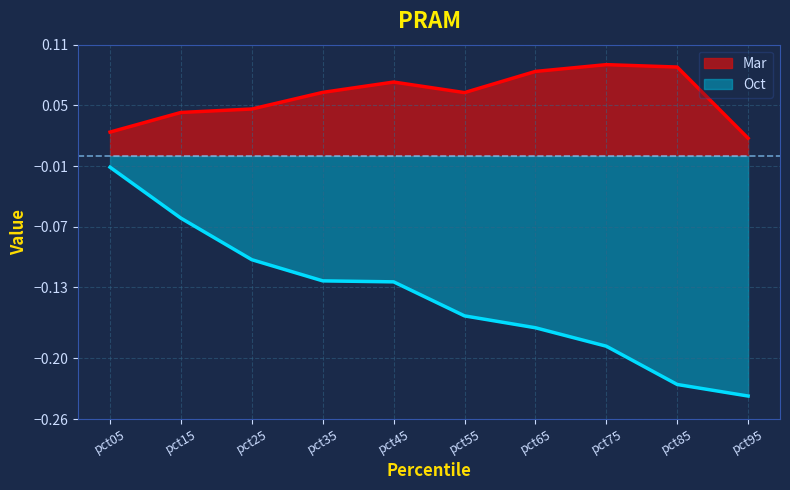

True or false: Mar and Oct intersect in this chart.

False